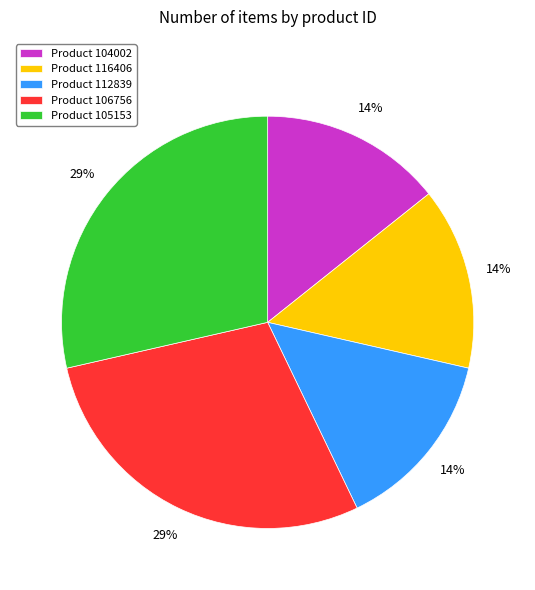

To the nearest percent, what is the combined percentage of Product 105153 and Product 116406?

43%